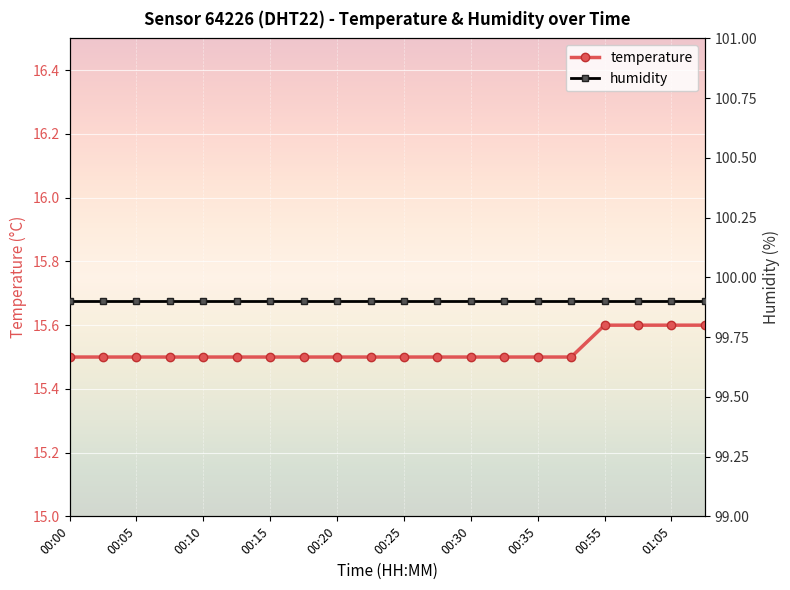

How many lines are shown in the chart?

2